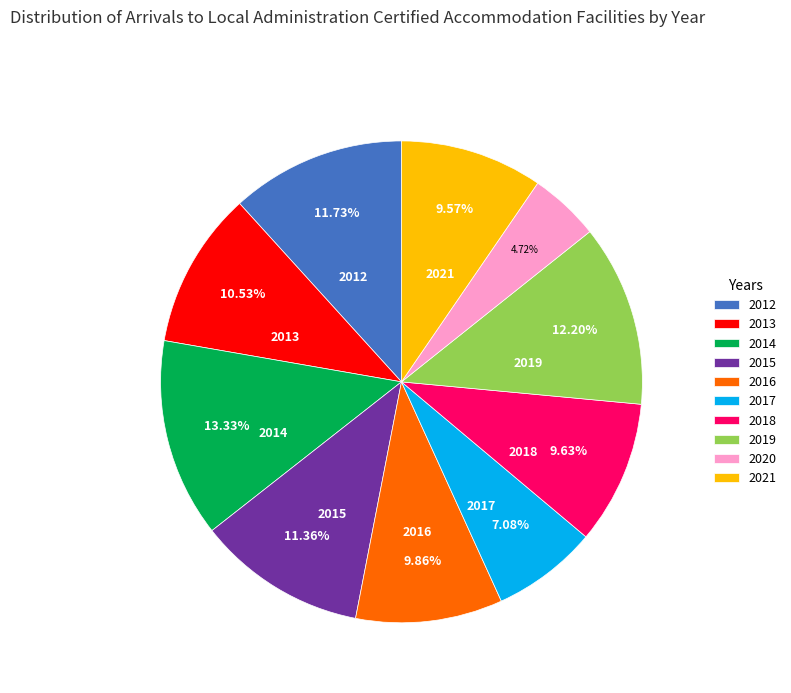

Between 2013 and 2015, which is larger?

2015